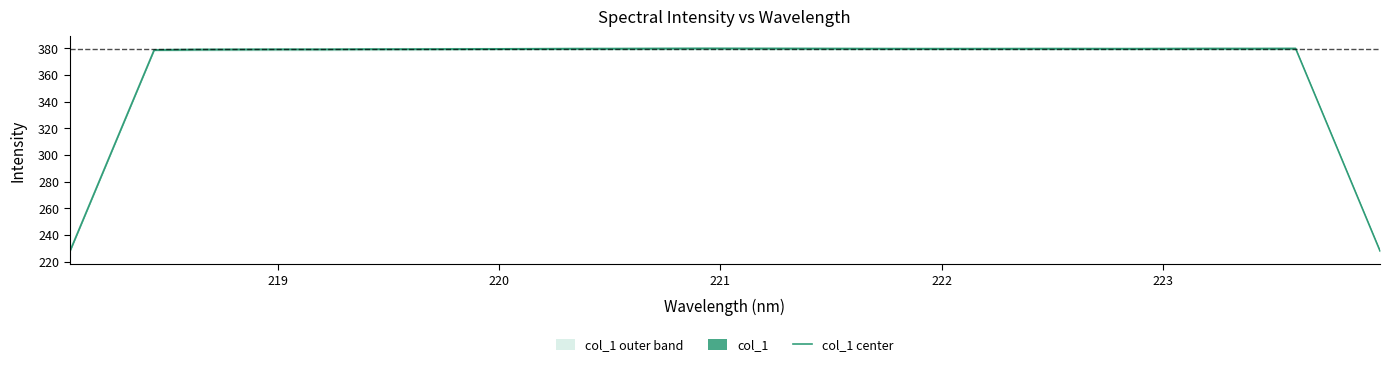

Reading left to right, transcribe all the data shown in this chart.

227.1	303.1	378.9	379.2	379.3	379.3	379.3	379.4	379.5	379.5	379.6	379.7	379.8	379.8	379.9	380.0	380.0	379.9	379.9	379.8	379.8	379.8	379.8	379.8	379.8	379.8	379.8	379.9	379.9	379.9	304.0	228.0